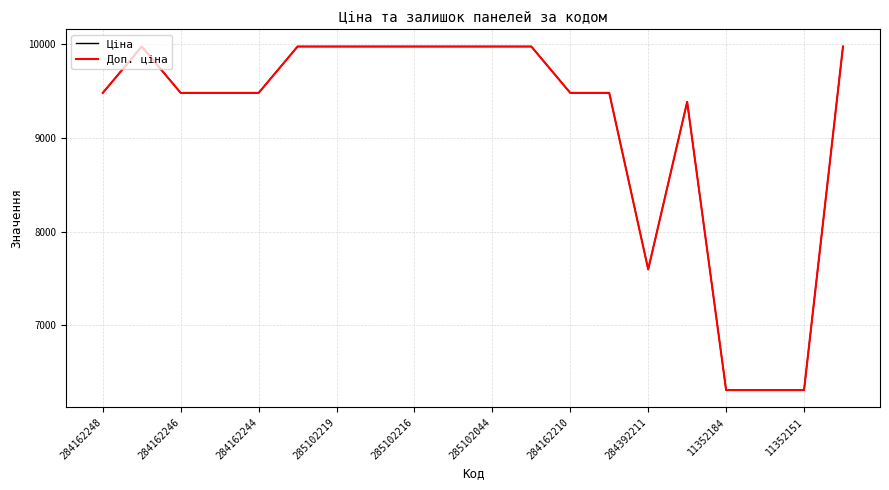

Is this an area chart (filled region under the line)?

No